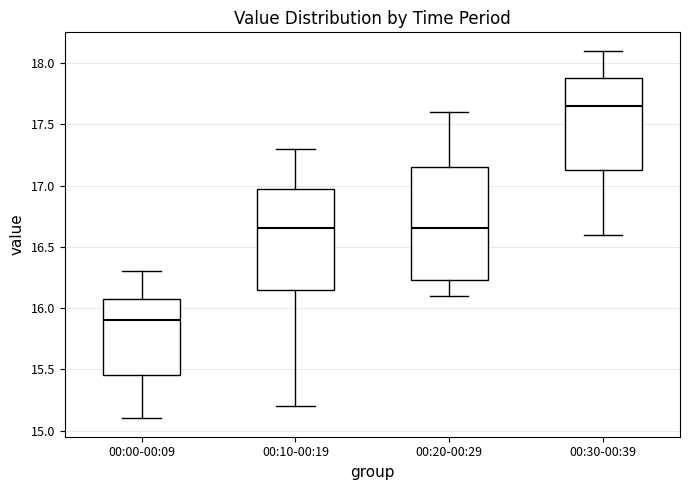

Reading left to right, read every box against the y-axis: the position of its median line, the range the box covers, and the ends of its whiskers. The values are not printed on the chart, so give them approximately, as read against the axis.

00:00-00:09: median 15.90, box 15.45 to 16.10, whiskers 15.10 to 16.30
00:10-00:19: median 16.65, box 16.15 to 17.00, whiskers 15.20 to 17.30
00:20-00:29: median 16.65, box 16.25 to 17.15, whiskers 16.10 to 17.60
00:30-00:39: median 17.65, box 17.15 to 17.90, whiskers 16.60 to 18.10